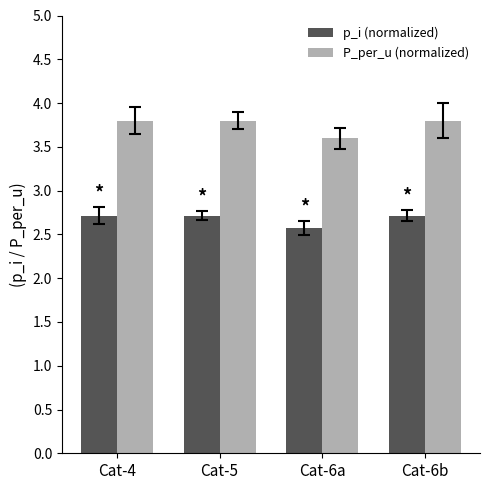

What is the difference between the highest and lowest values at Cat-6a?

1.0